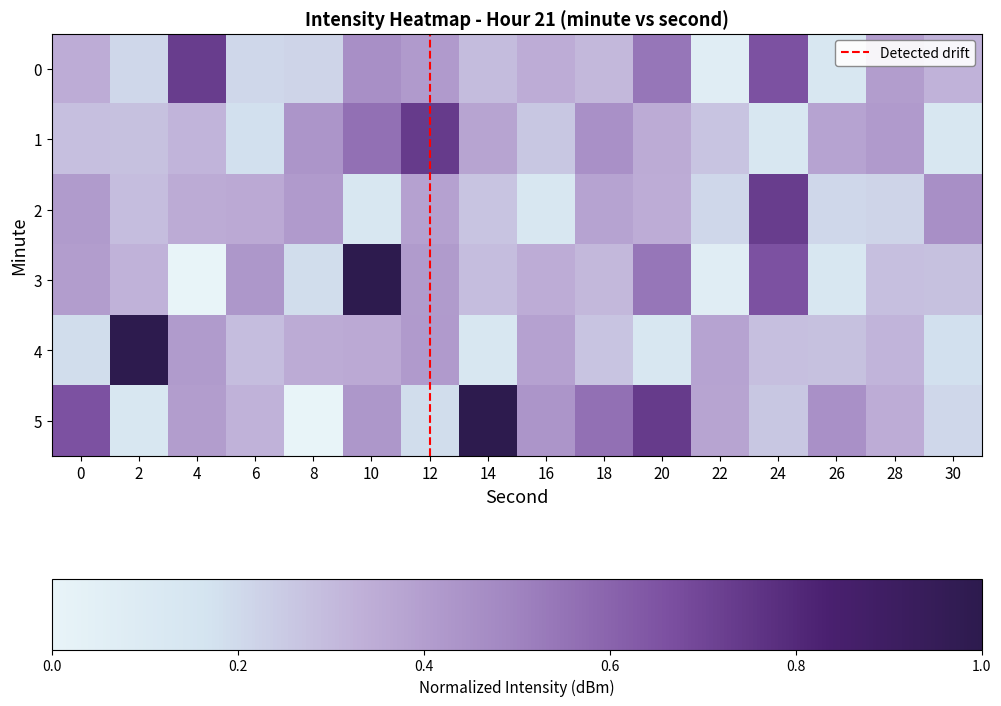

The value of 3 at 10 is 1.0. True or false?

True